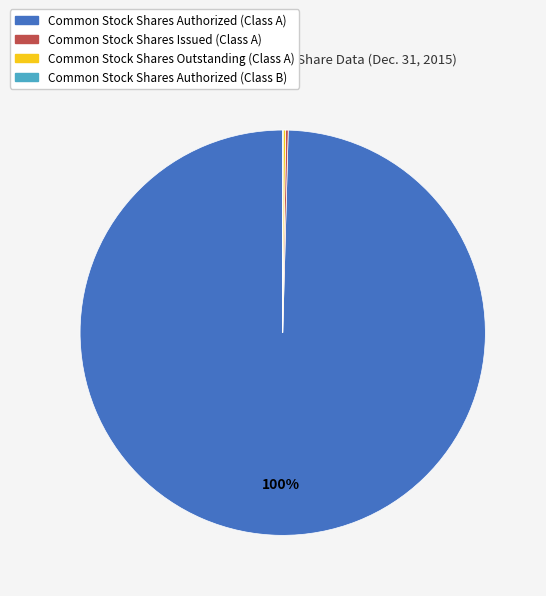

Does Common Stock Shares Authorized (Class A) account for over 50% of the chart?

Yes